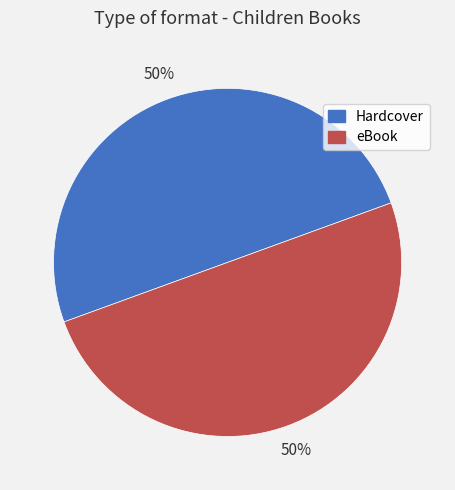

To the nearest percent, what is the average slice percentage?

50%